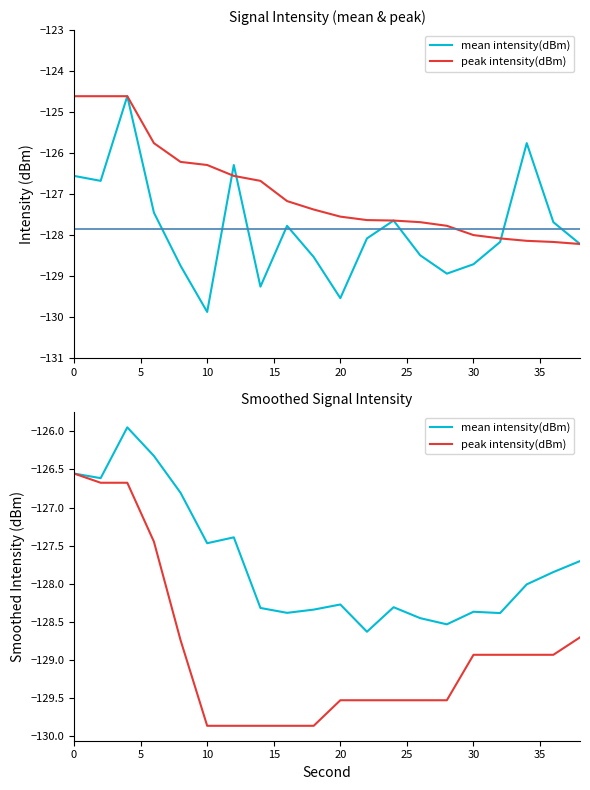

True or false: mean intensity(dBm) has more than 1 points higher than both neighbors.

True